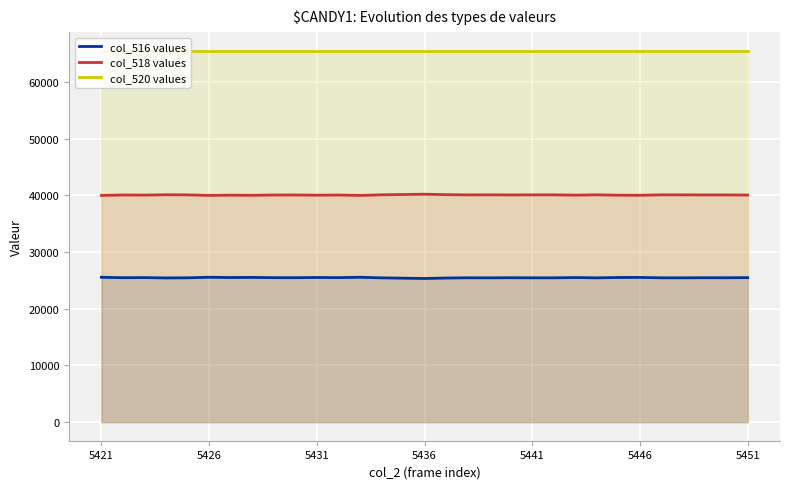

What is the lowest value of the col_518 values series?

39983